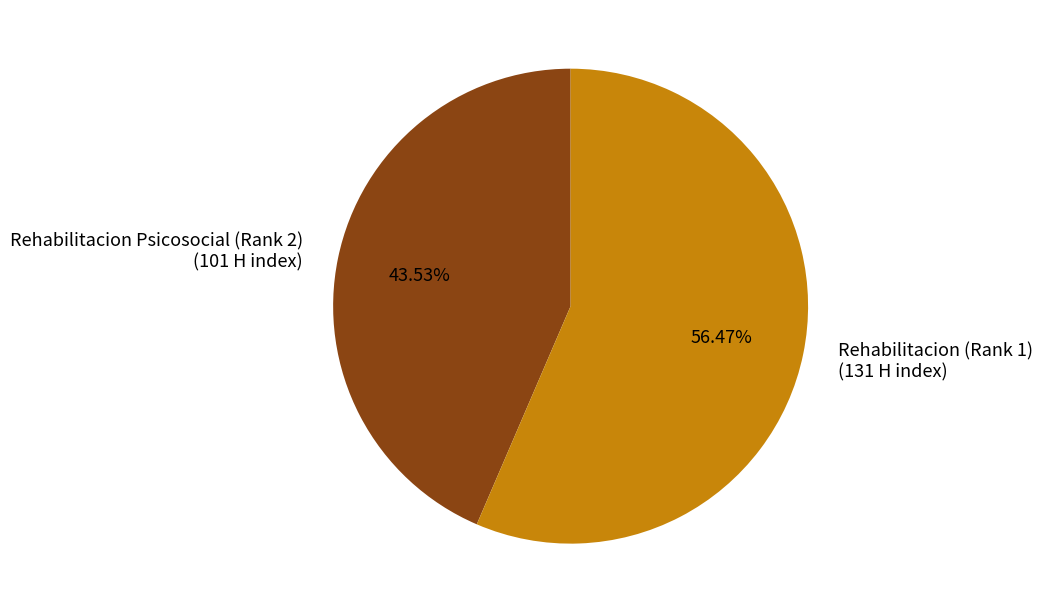

The Rehabilitacion (Rank 1) slice represents 56% of the pie. True or false?

True